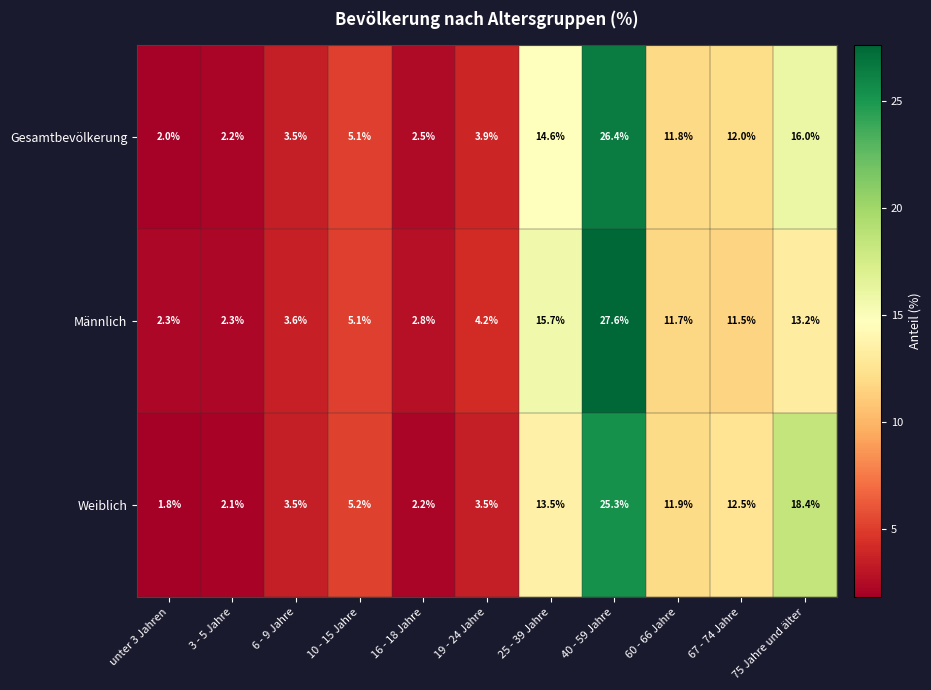

How many data points does each series have?

11